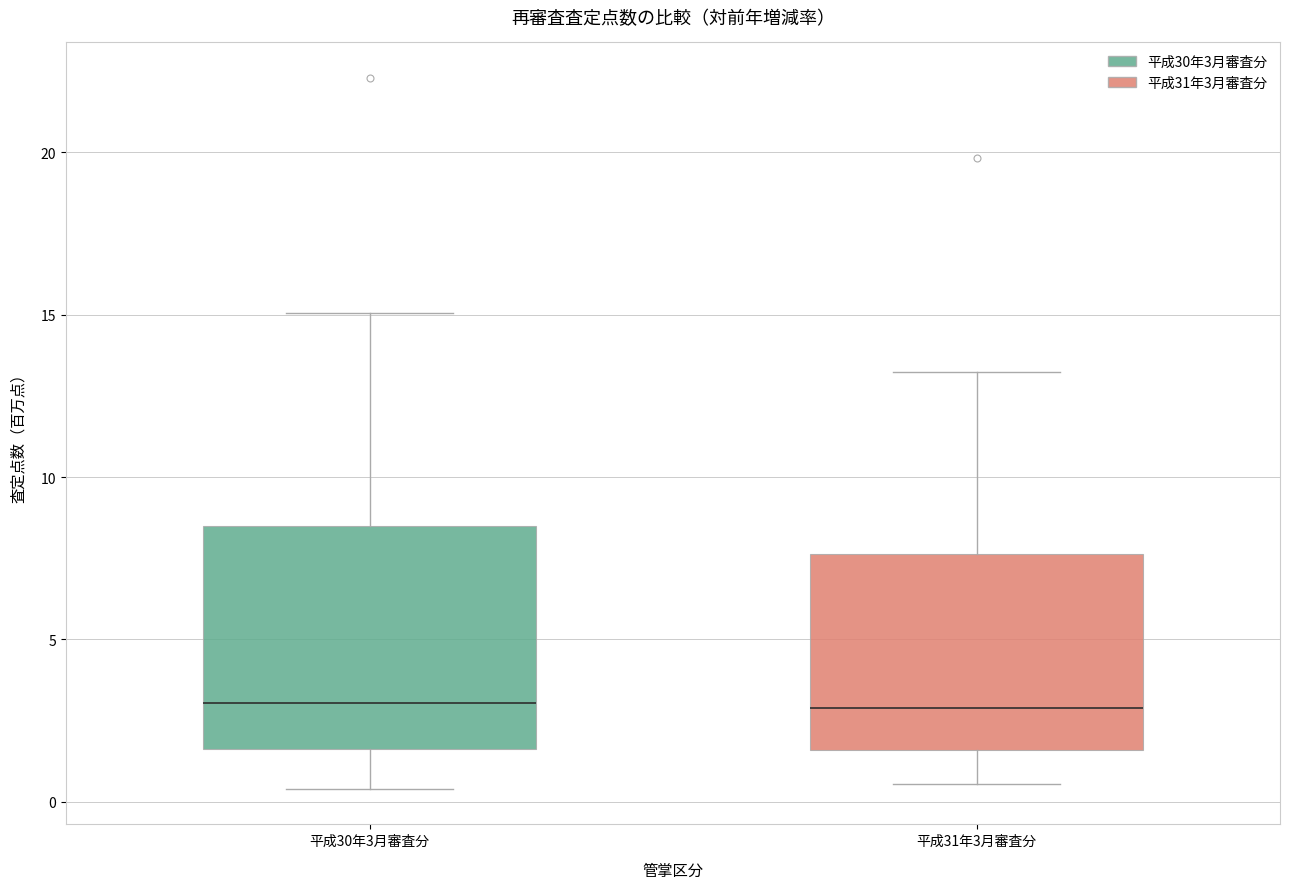

Reading left to right, transcribe this box plot: for each box, give where its median line is, the range the box spans, and where its two whiskers end, as read against the y-axis. The values are not printed on the chart, so give them approximately, as read against the axis.

平成30年3月審査分: median 3.0, box 1.5 to 8.5, whiskers 0.5 to 15.0
平成31年3月審査分: median 3.0, box 1.5 to 7.5, whiskers 0.5 to 13.0